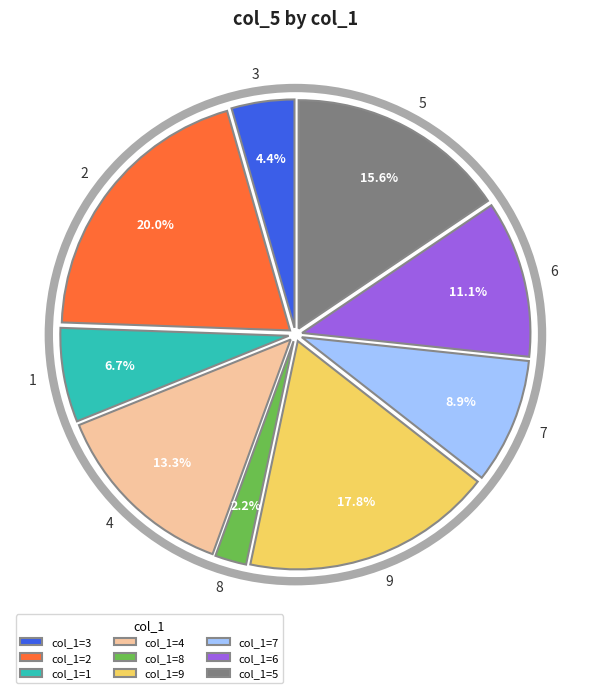

How many segments does this pie chart have?

9